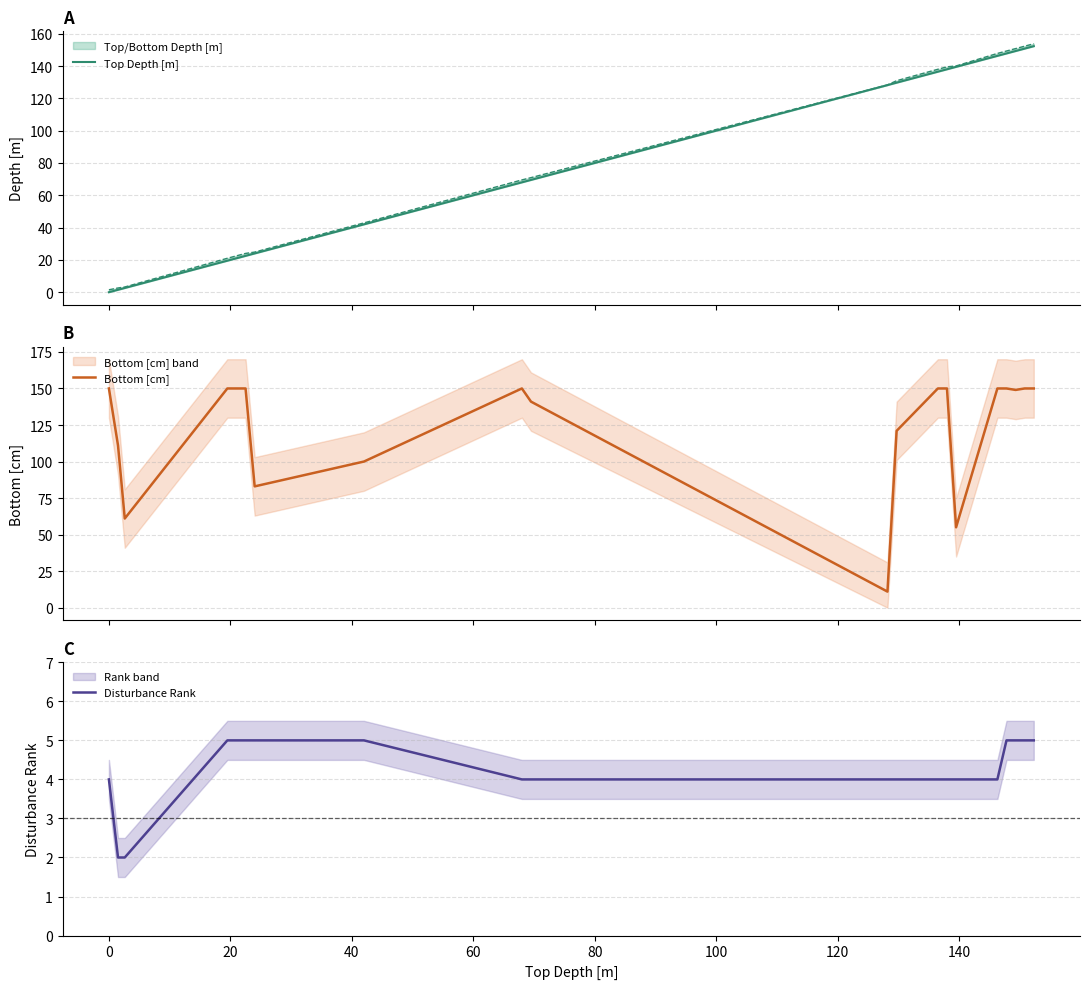

Does the chart display data point markers on the line(s)?

No